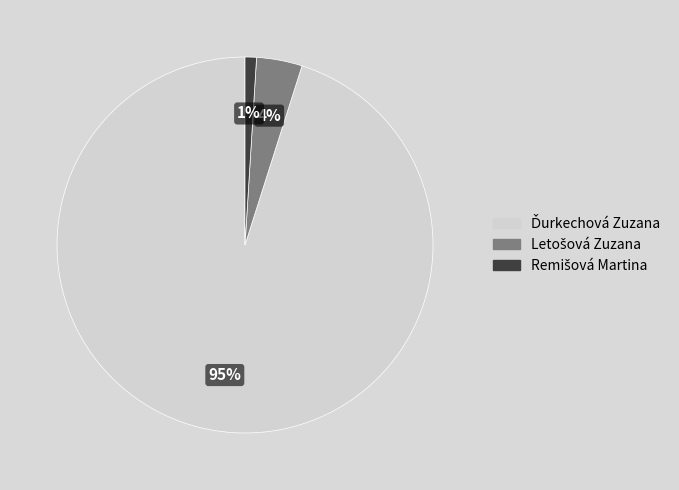

Is there any slice that represents more than half of the pie?

Yes